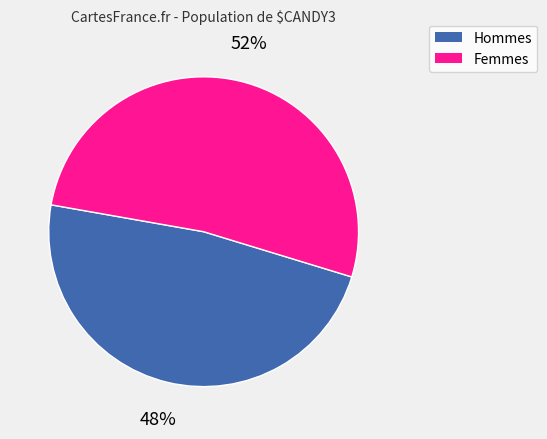

To the nearest percent, what is the difference between the largest and smallest slice percentages?

4%